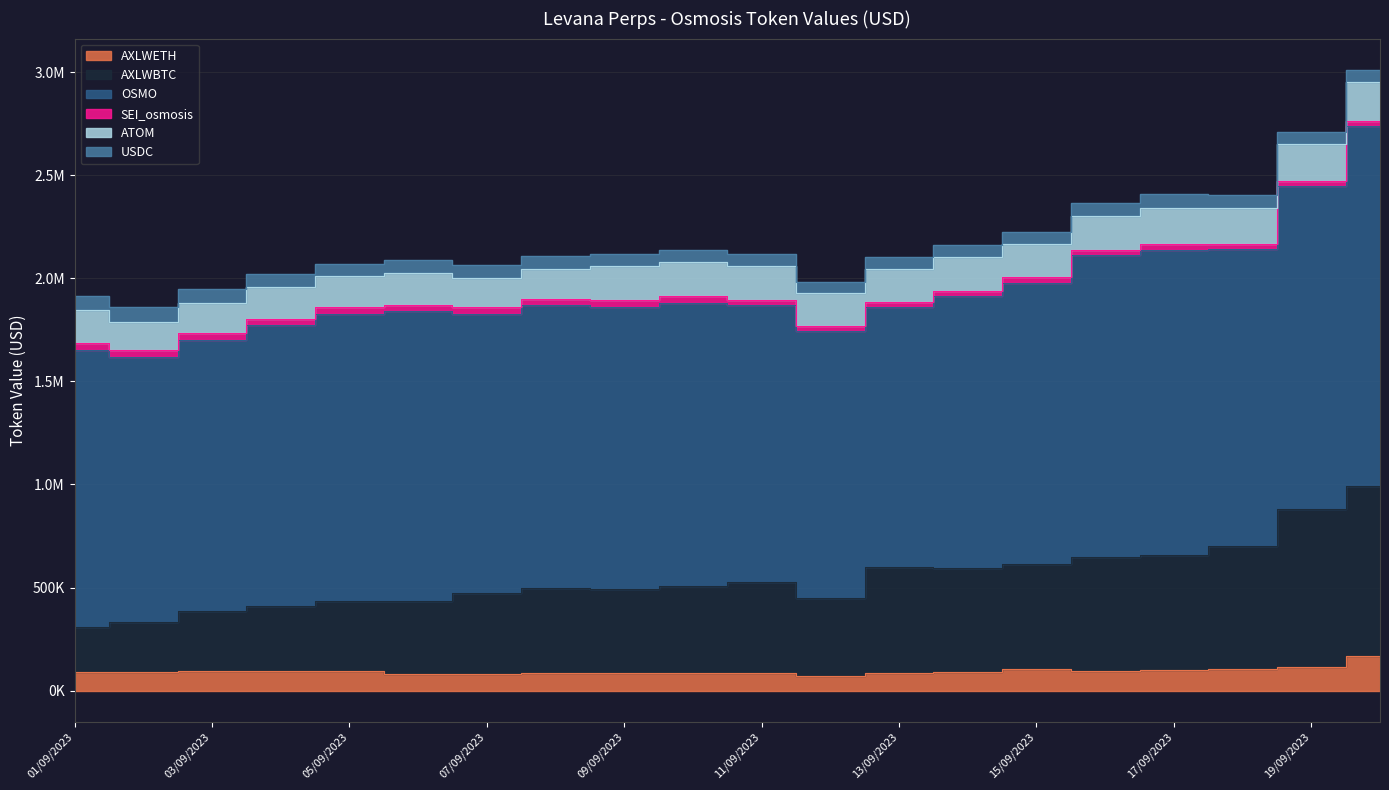

What is the value of the OSMO point at the 2nd from the left?

1286387.0